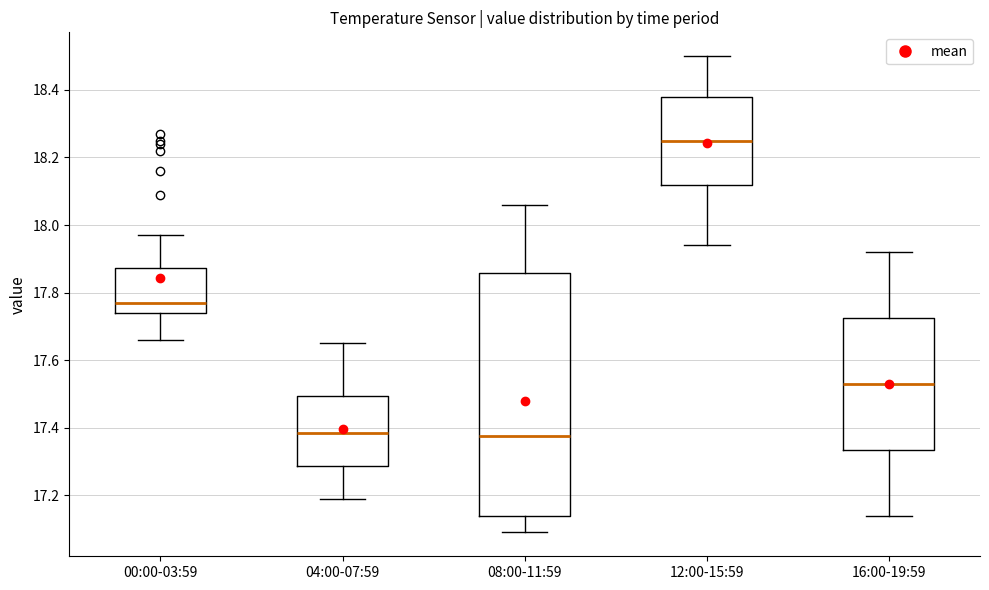

Reading left to right, read every box against the y-axis: the position of its median line, the range the box covers, and the ends of its whiskers. The values are not printed on the chart, so give them approximately, as read against the axis.

00:00-03:59: median 17.78, box 17.74 to 17.88, whiskers 17.66 to 17.98
04:00-07:59: median 17.38, box 17.28 to 17.50, whiskers 17.20 to 17.66
08:00-11:59: median 17.38, box 17.14 to 17.86, whiskers 17.10 to 18.06
12:00-15:59: median 18.26, box 18.12 to 18.38, whiskers 17.94 to 18.50
16:00-19:59: median 17.54, box 17.34 to 17.72, whiskers 17.14 to 17.92